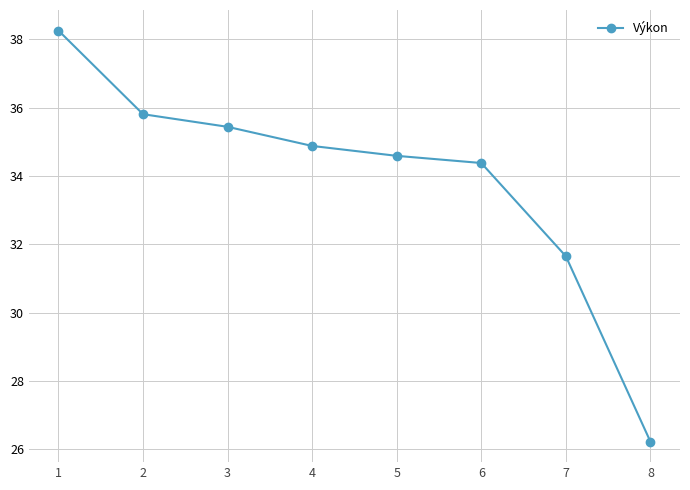

At which label is the value closest to 32?

7